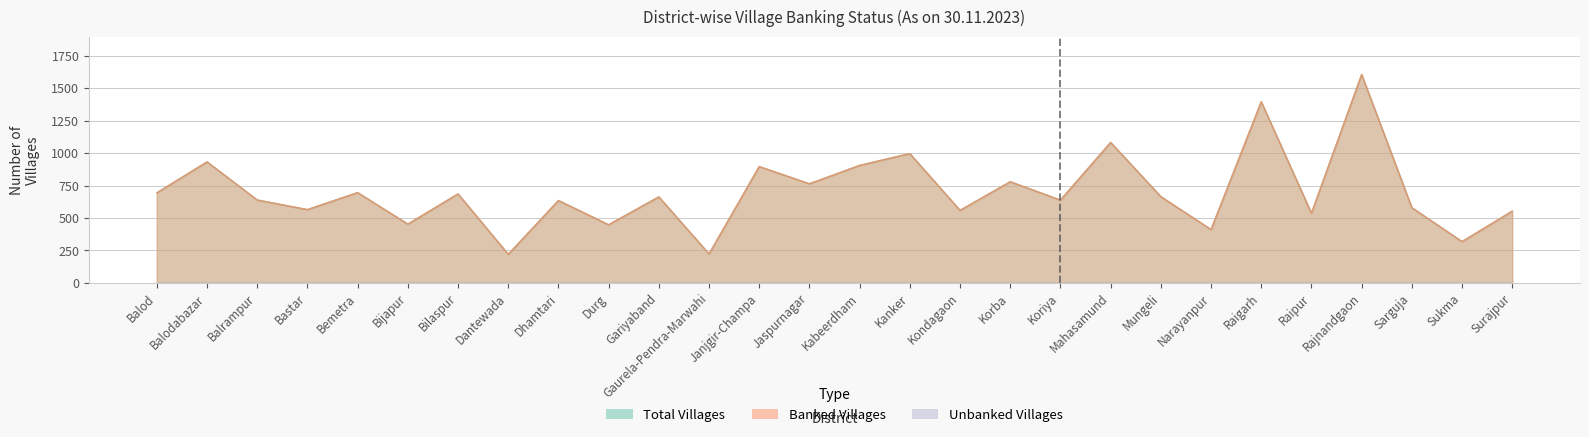

True or false: Total Villages has a value of 696 at Bemetra.

True